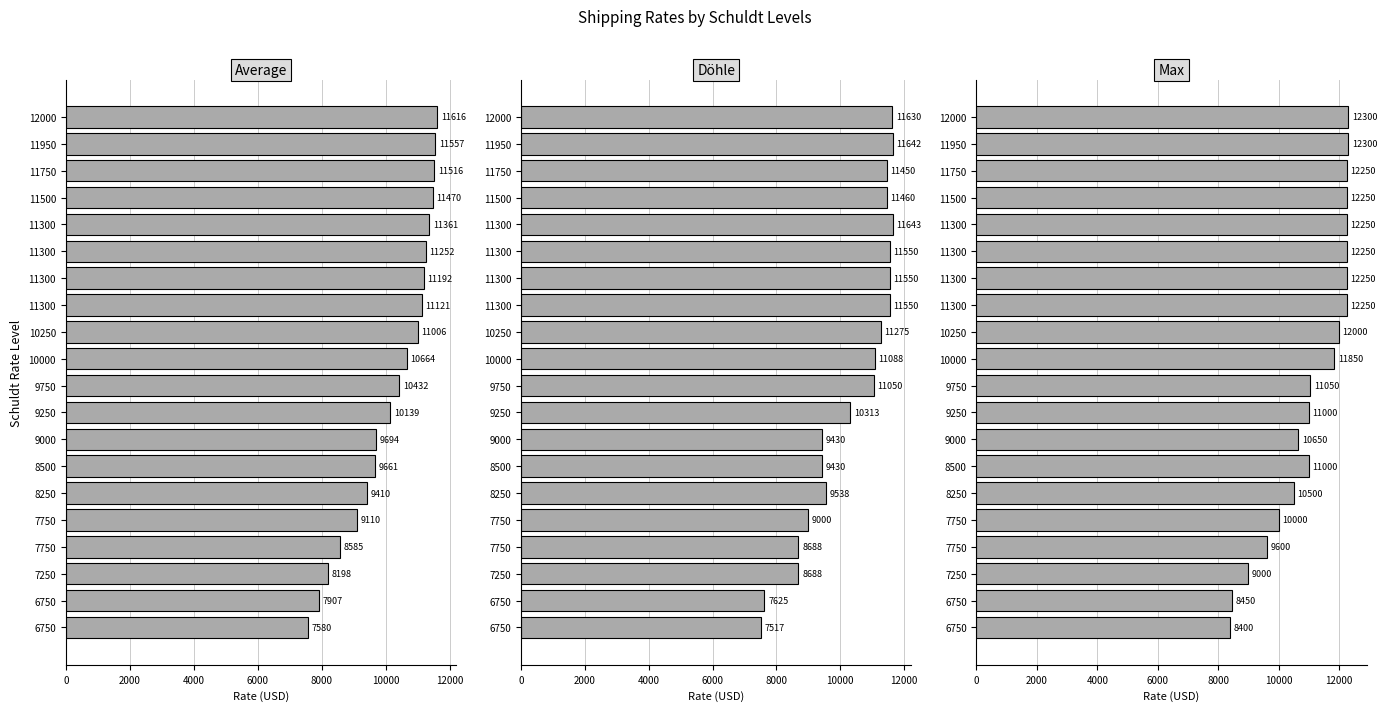

At 8500, list the series in order from smallest to largest.

Döhle, Average, Max